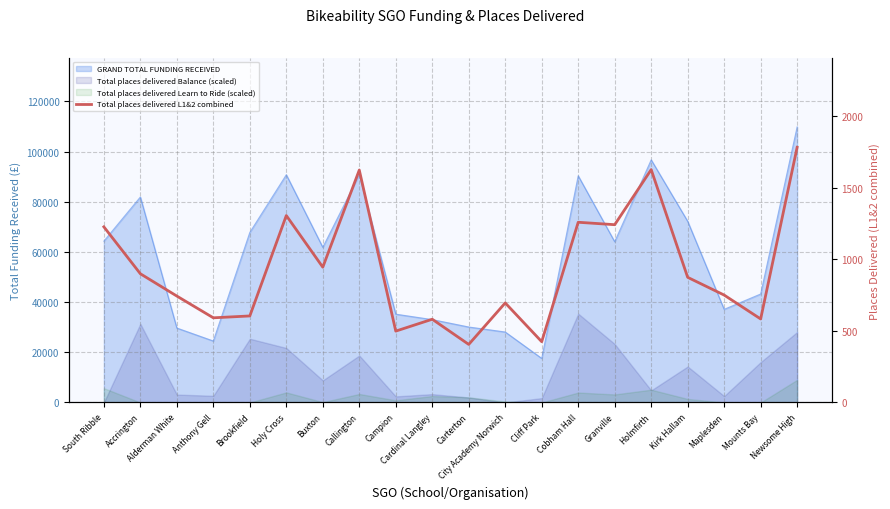

Approximately how many times larger is the value at Brookfield compared to Mounts Bay?

1.0